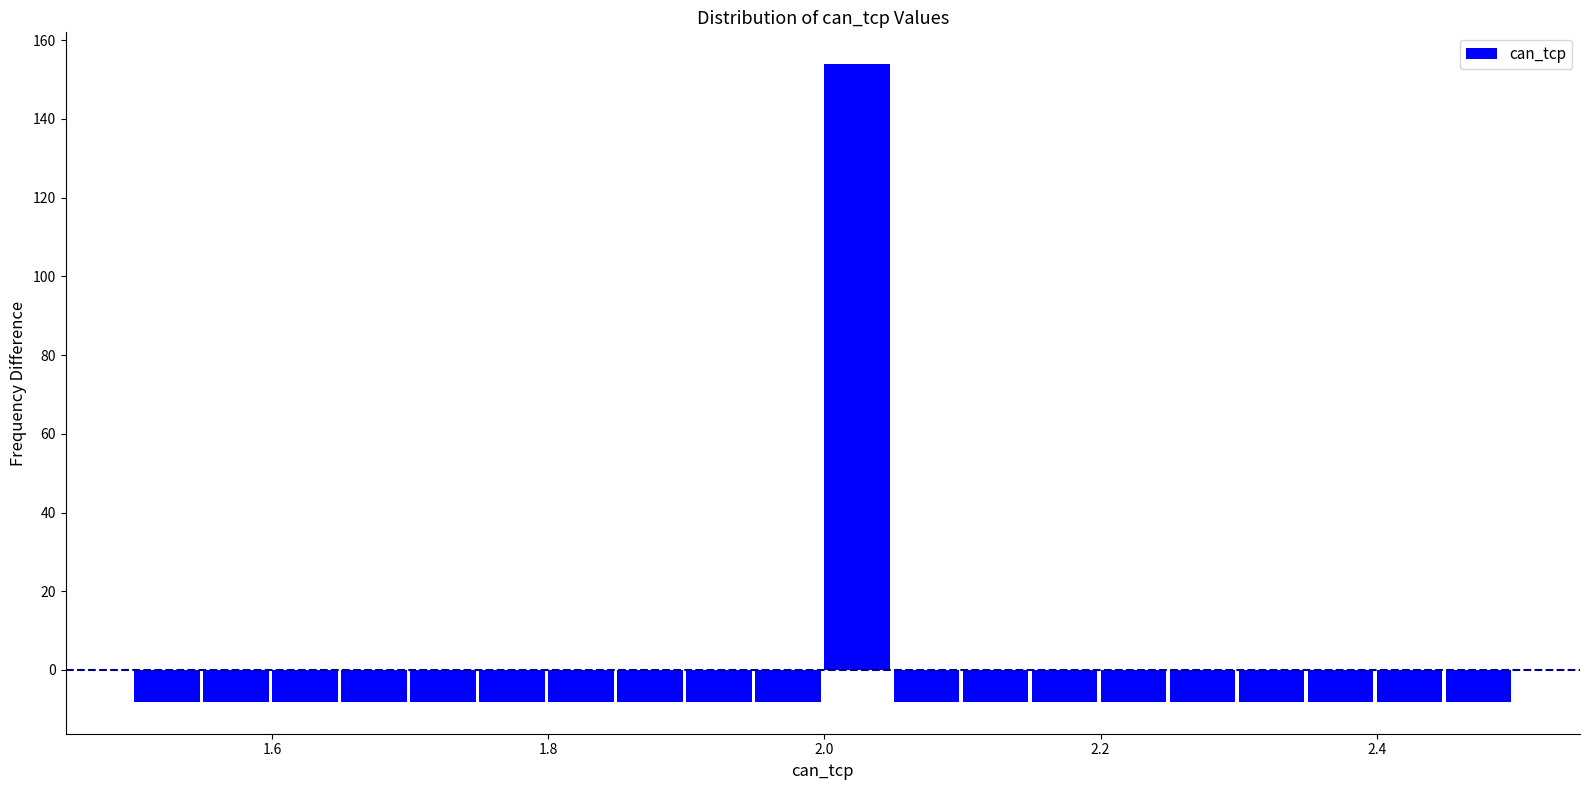

Around what value on the x-axis is the tallest bar? Give the approximate position of its centre, as read against the axis.

2.02